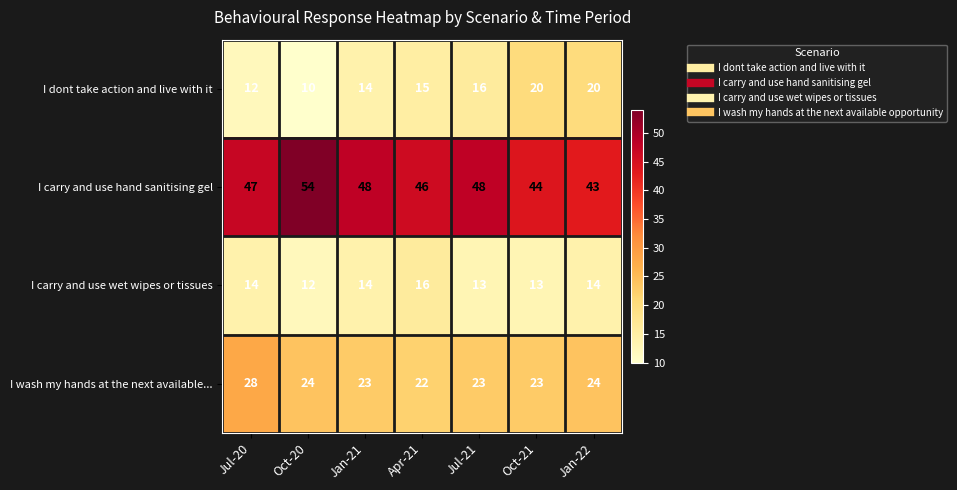

How many categories are shown in the chart?

7